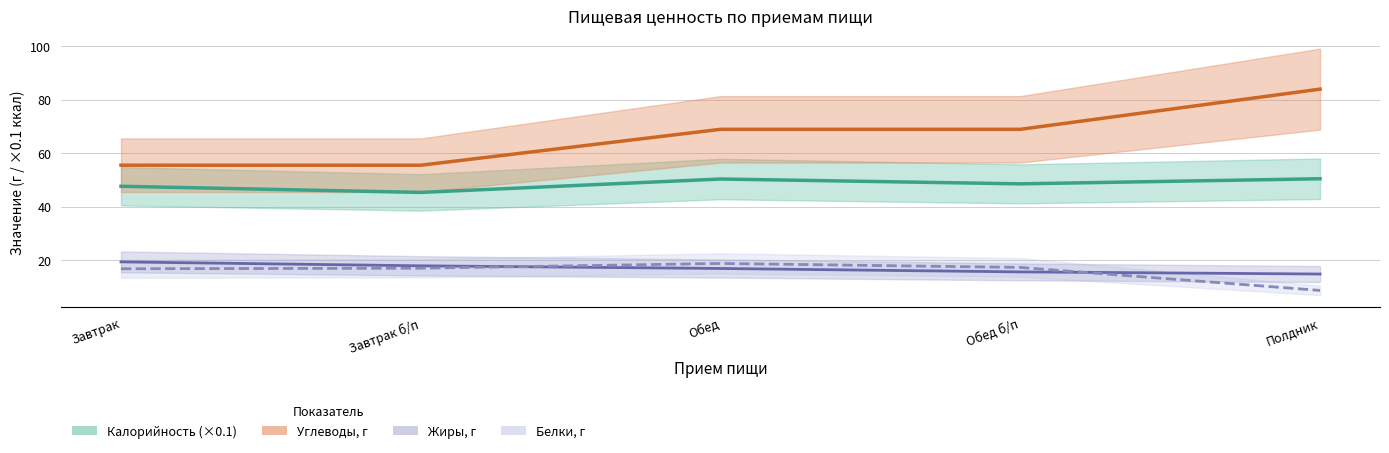

Where is Жиры, г nearest to the value 17?

Обед